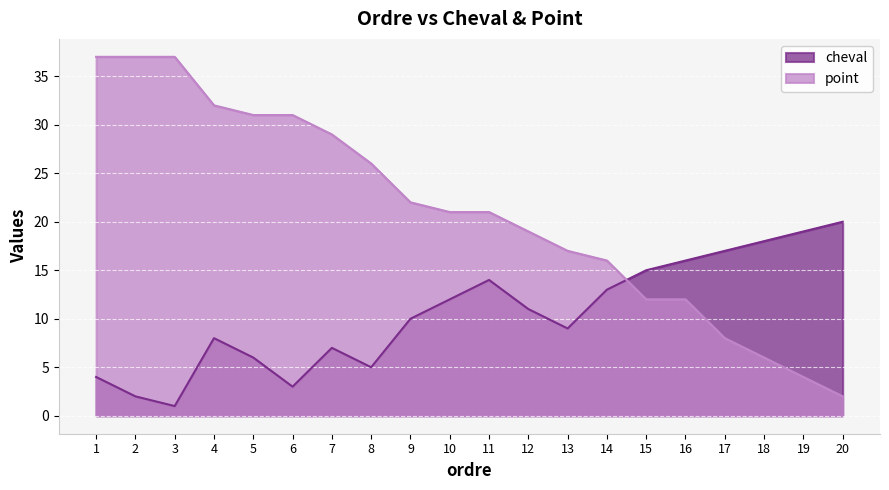

What is the greatest value displayed?

37